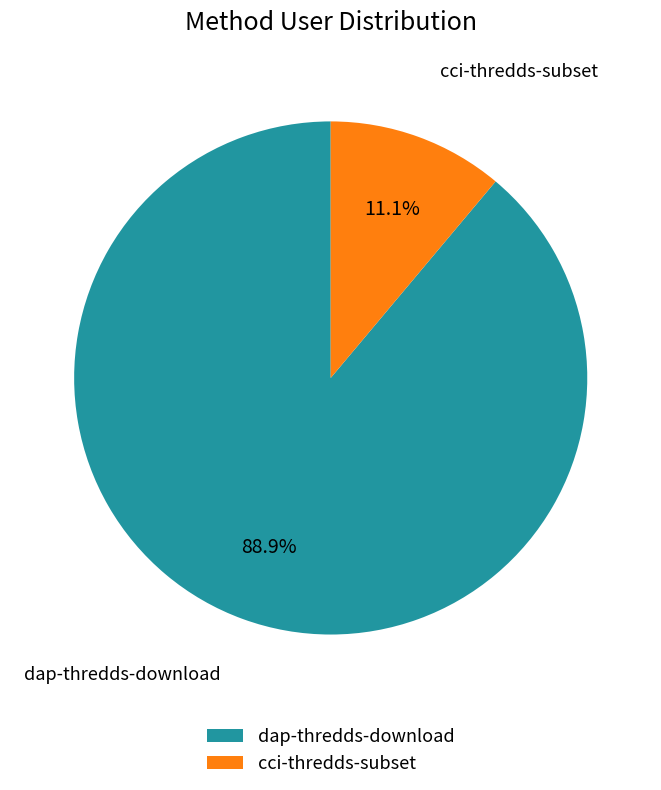

Is it true that cci-thredds-subset is 11% of the pie?

True